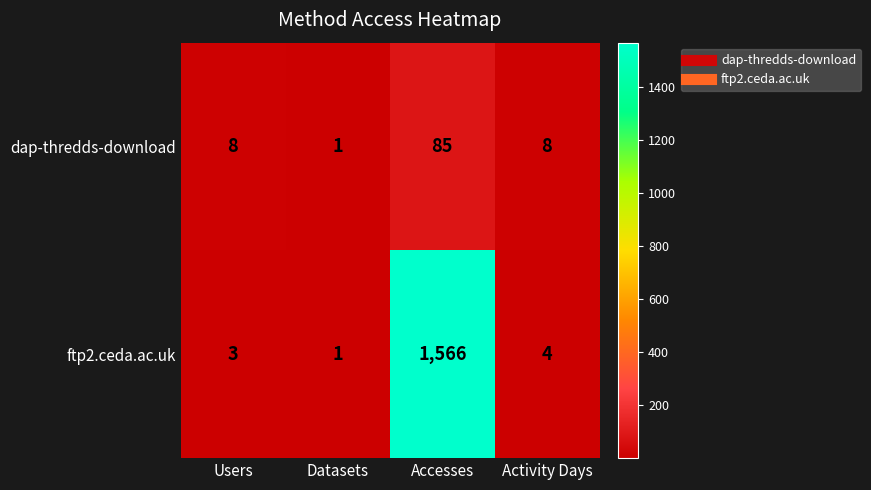

Rank the series by their average value, from highest to lowest.

ftp2.ceda.ac.uk, dap-thredds-download